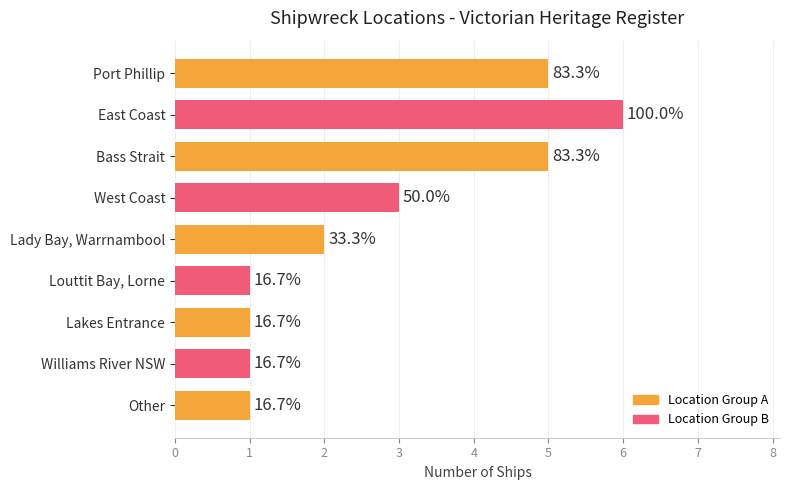

Rank the categories by value from lowest to highest.

Louttit Bay, Lorne, Lakes Entrance, Williams River NSW, Other, Lady Bay, Warrnambool, West Coast, Port Phillip, Bass Strait, East Coast